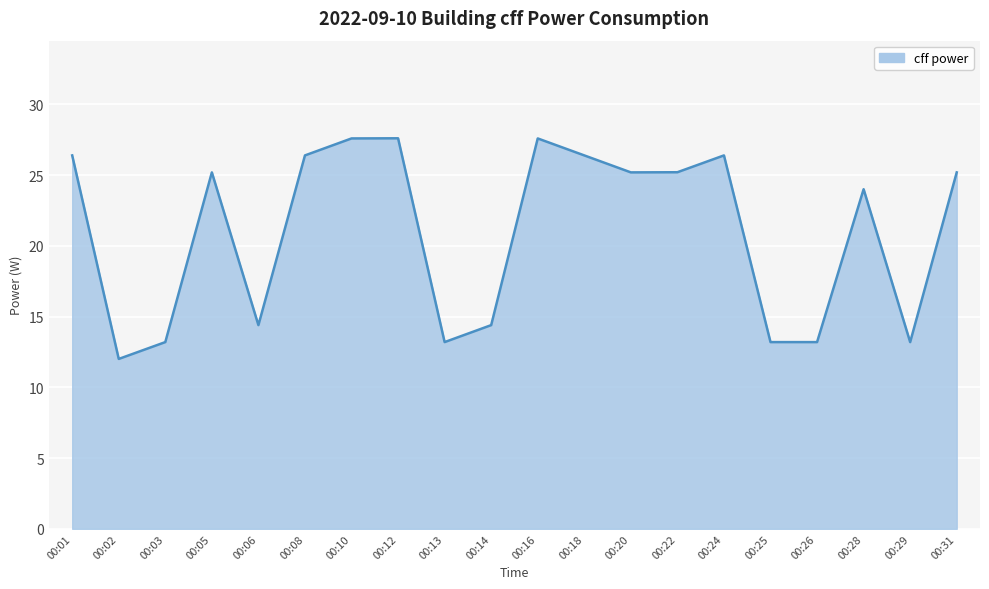

How many values are below 25?

9